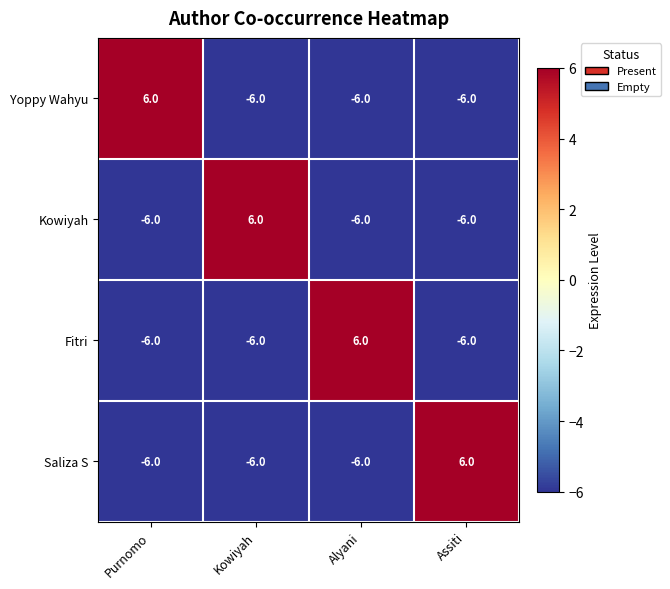

What is the smallest value displayed?

-6